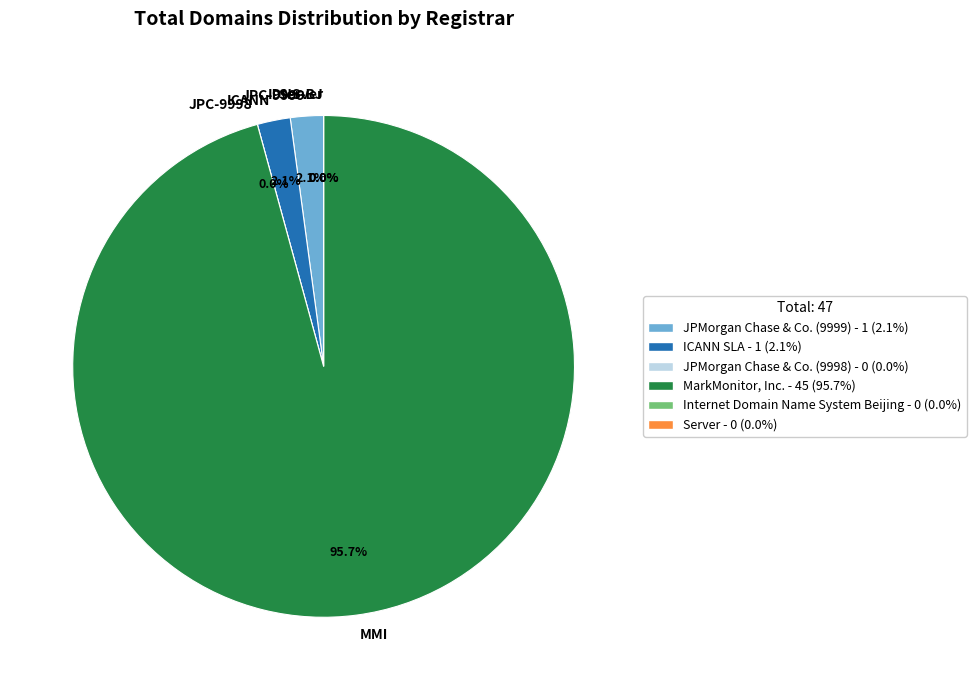

True or false: Internet Domain Name System Beijing accounts for 0% of the total.

True